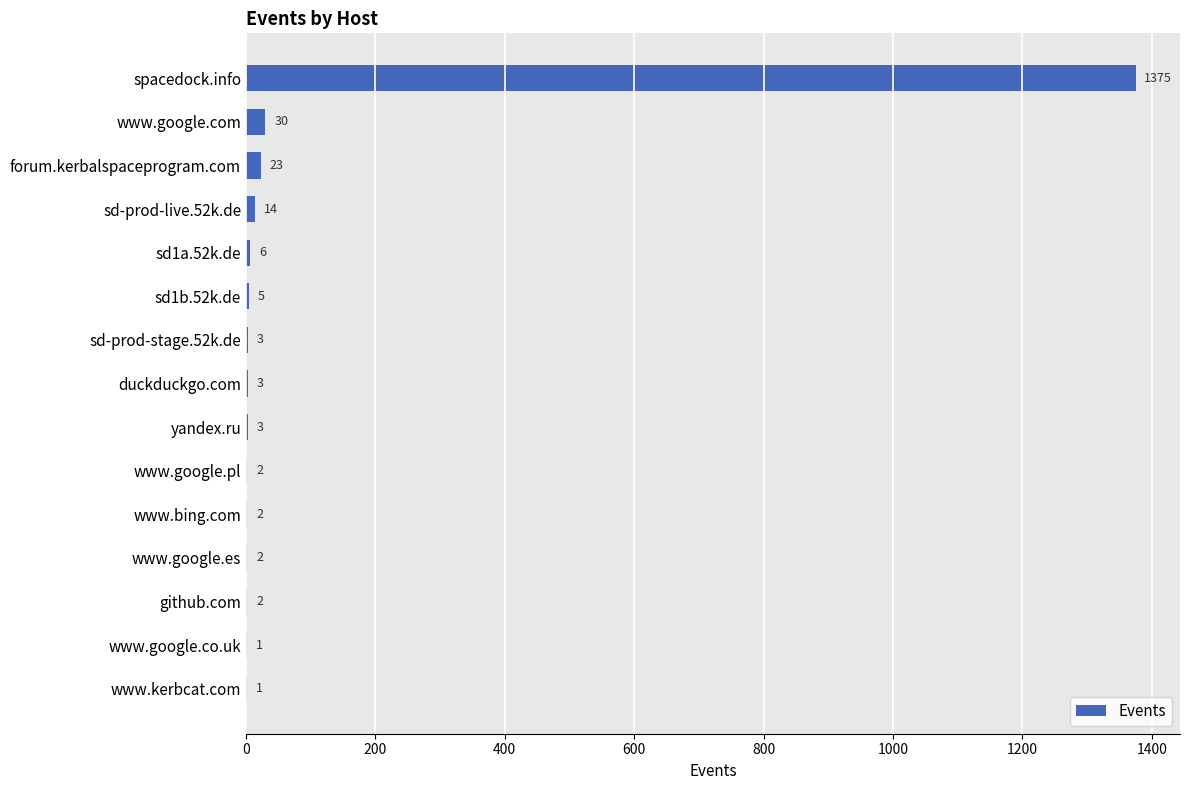

Are the bars horizontal?

Yes